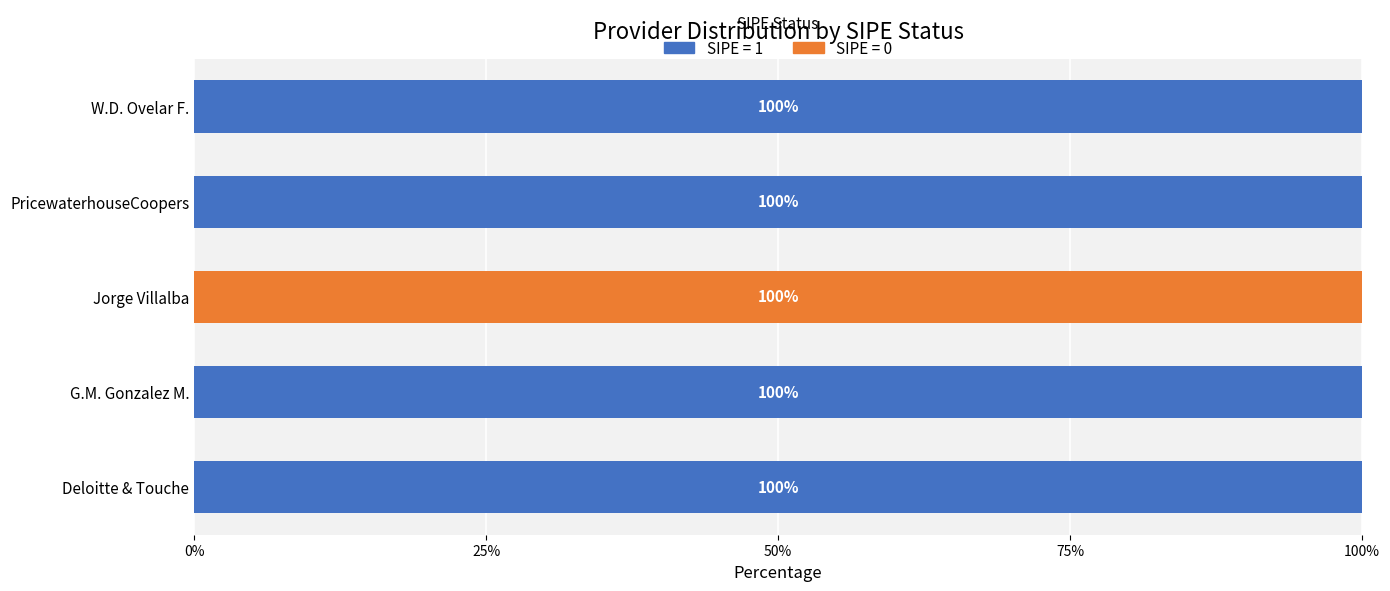

True or false: SIPE = 1 has a value of 100 at PricewaterhouseCoopers.

True